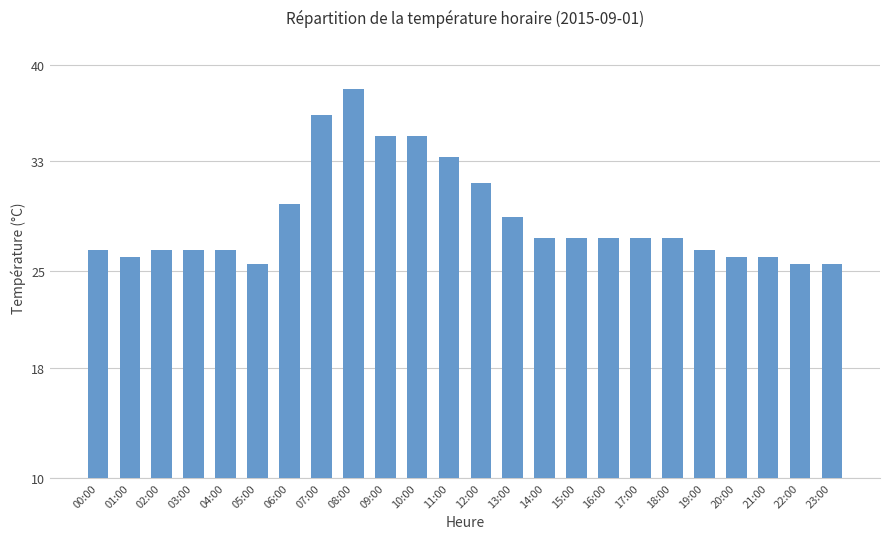

Between 17:00 and 23:00, which is larger?

17:00